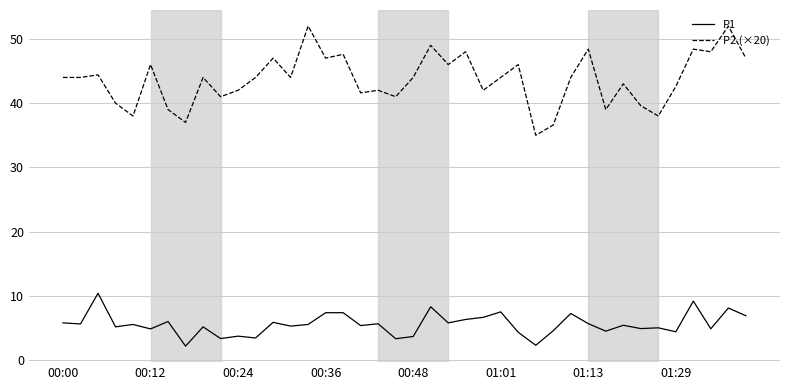

Rank the series by their maximum value, from highest to lowest.

P2 (×20), P1